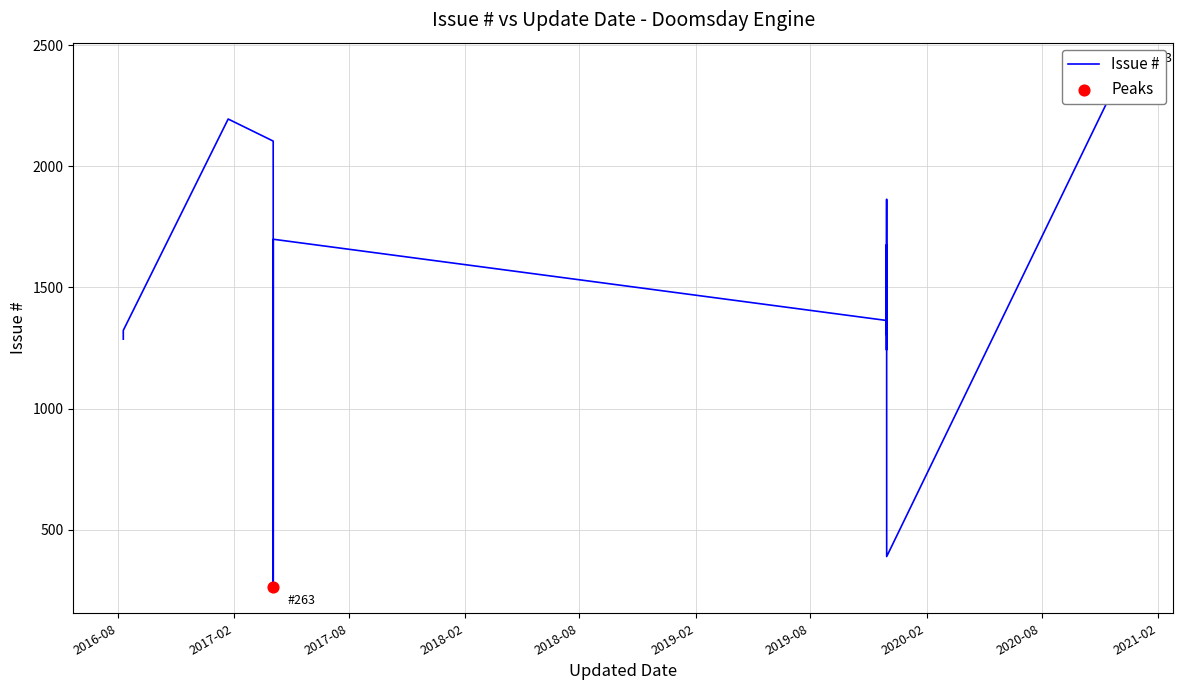

What is the total value across all series at 2019-11-29 16:42?

1335